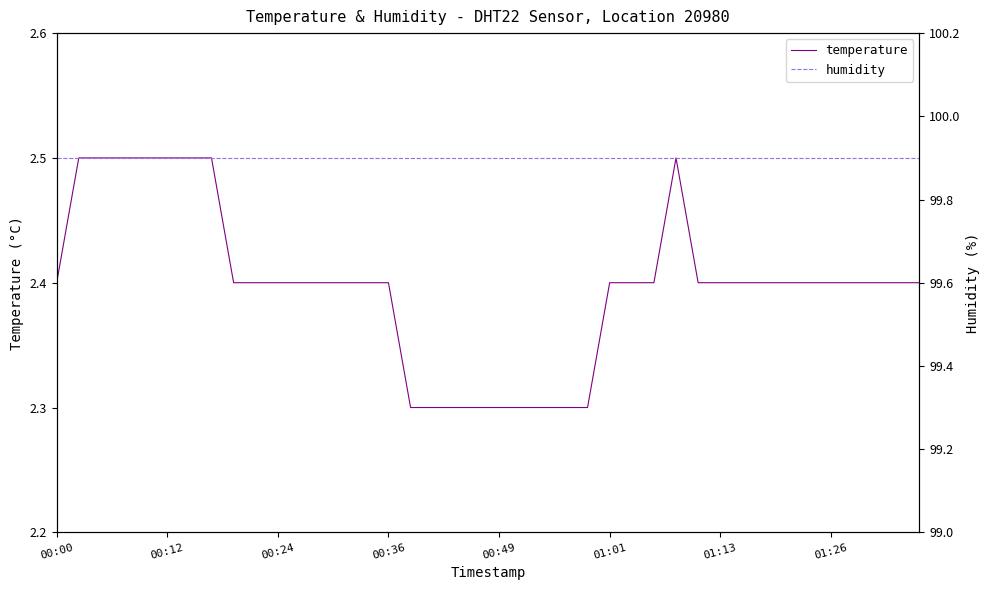

What is the lowest value of the temperature series?

2.3